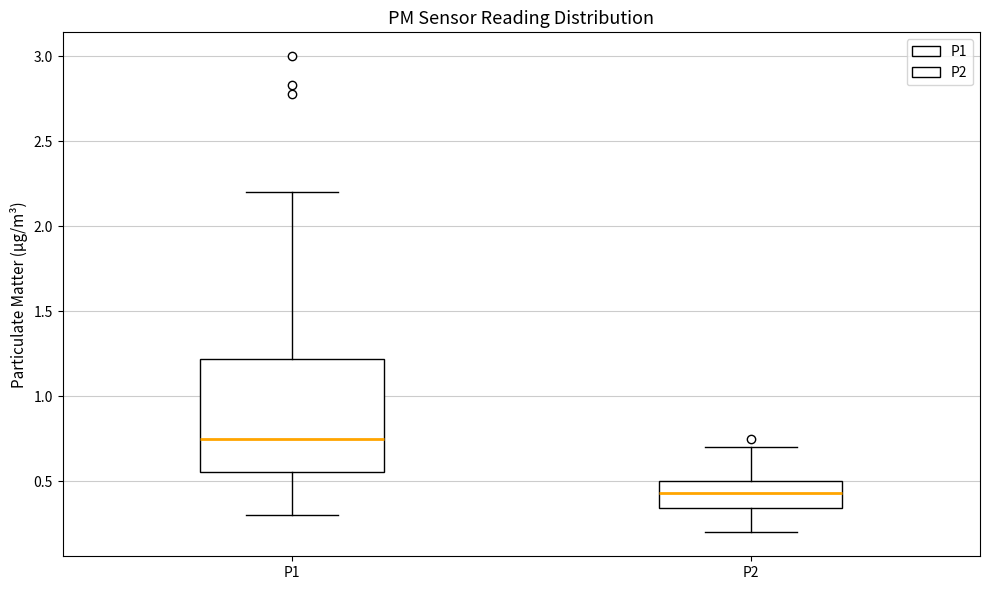

Reading left to right, transcribe this box plot: for each box, give where its median line is, the range the box spans, and where its two whiskers end, as read against the y-axis. The values are not printed on the chart, so give them approximately, as read against the axis.

P1: median 0.75, box 0.55 to 1.20, whiskers 0.30 to 2.20
P2: median 0.45, box 0.35 to 0.50, whiskers 0.20 to 0.70